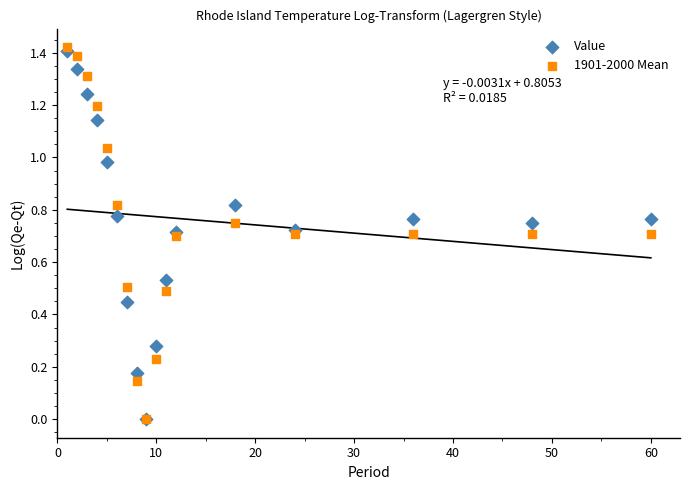

Which series contains the highest Y value?

1901-2000 Mean